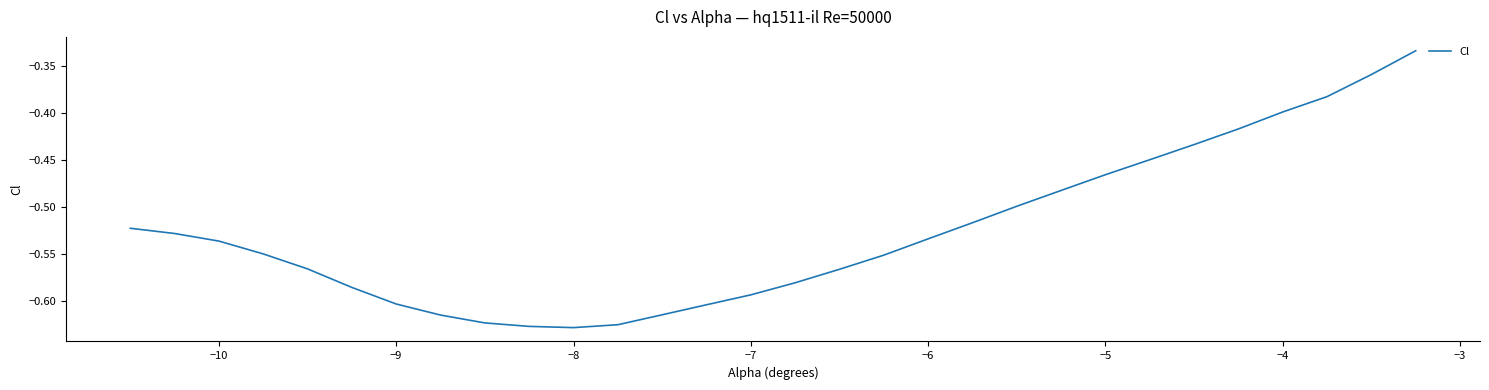

What is the difference between the maximum and minimum values?

0.3